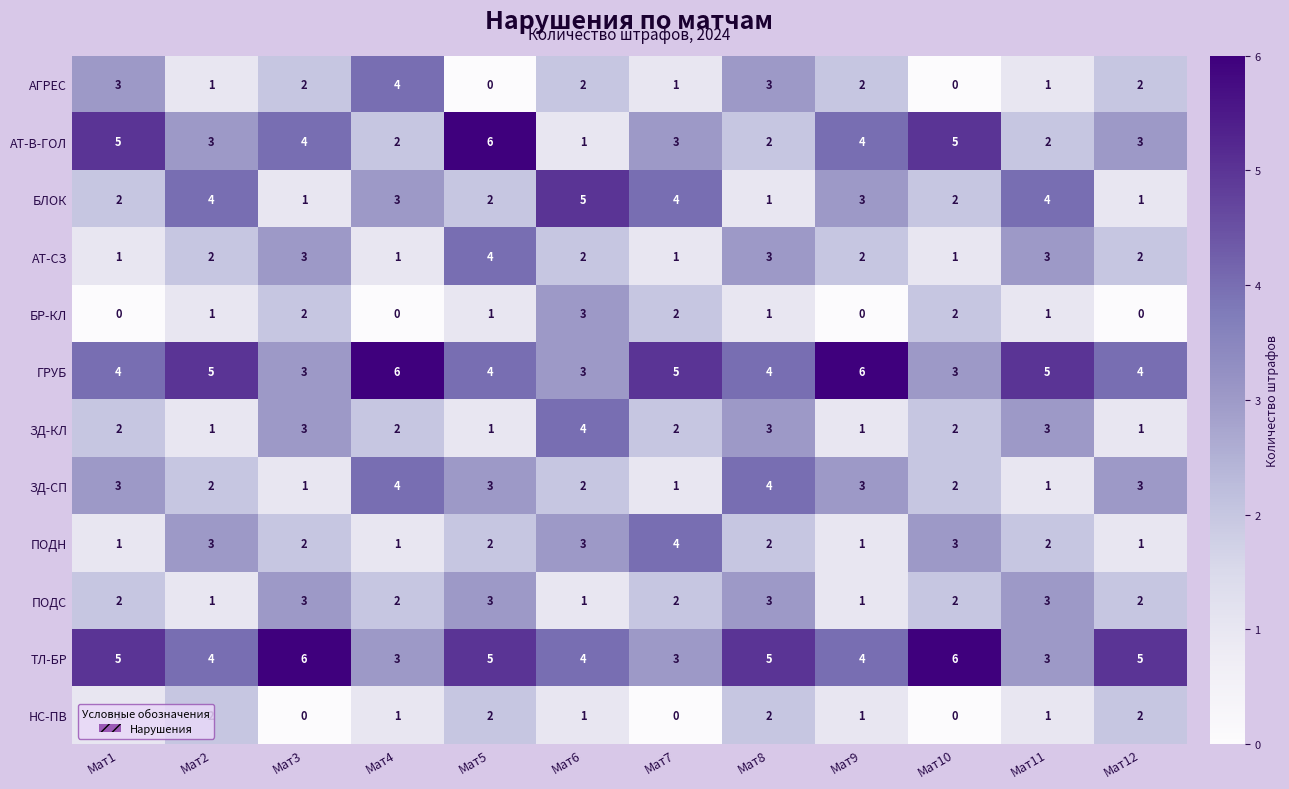

True or false: ТЛ-БР has a value of 7 at Мат8.

False